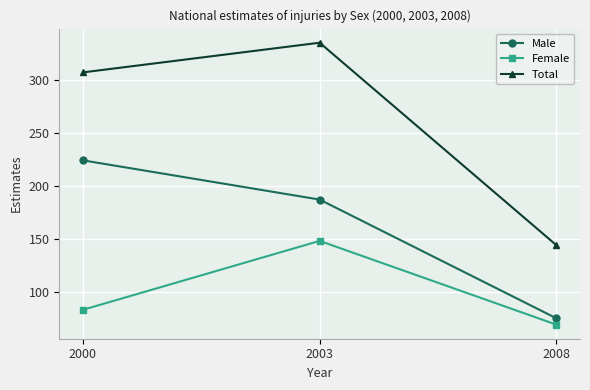

How many series are shown in this chart?

3